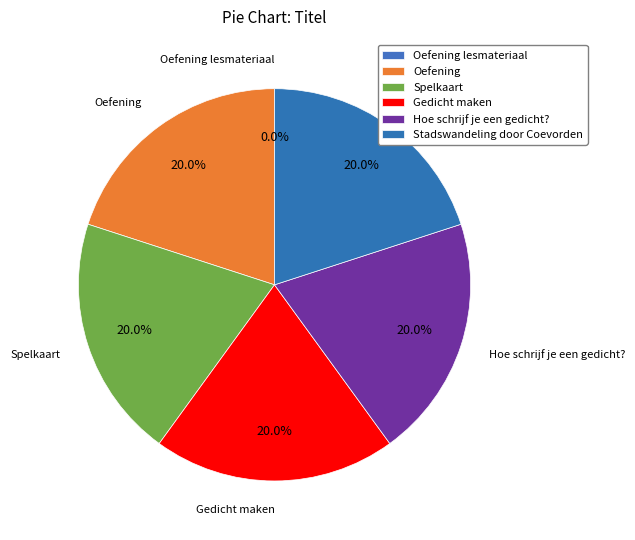

What percentage do Spelkaart and Gedicht maken together represent?

40.0%